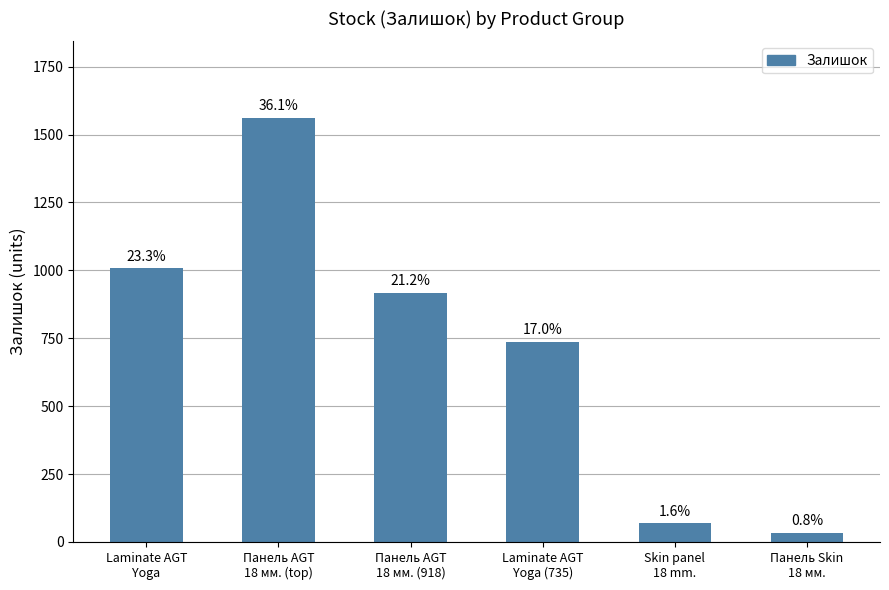

The chart shows a value of 122 at Skin panel
18 mm.. True or false?

False